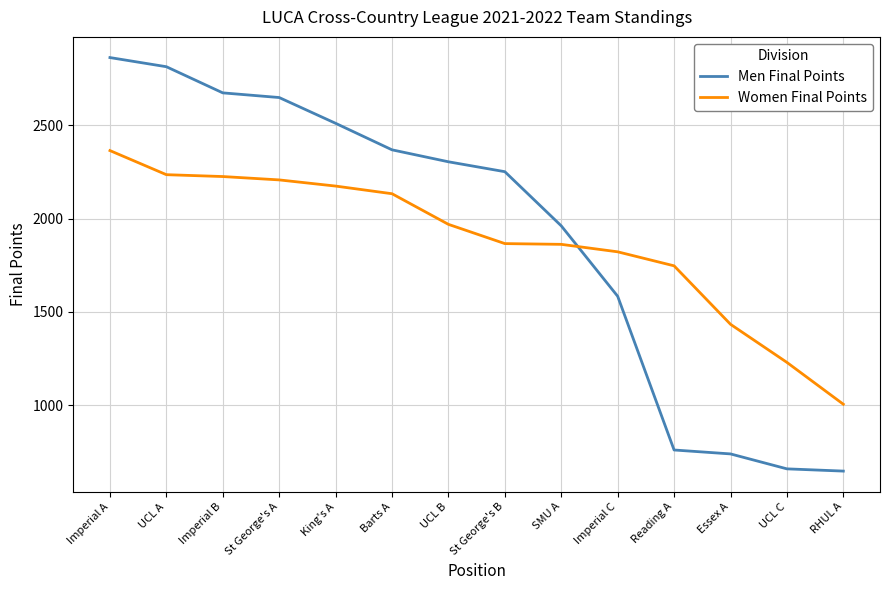

The value of Men Final Points at Reading A is 761. True or false?

True